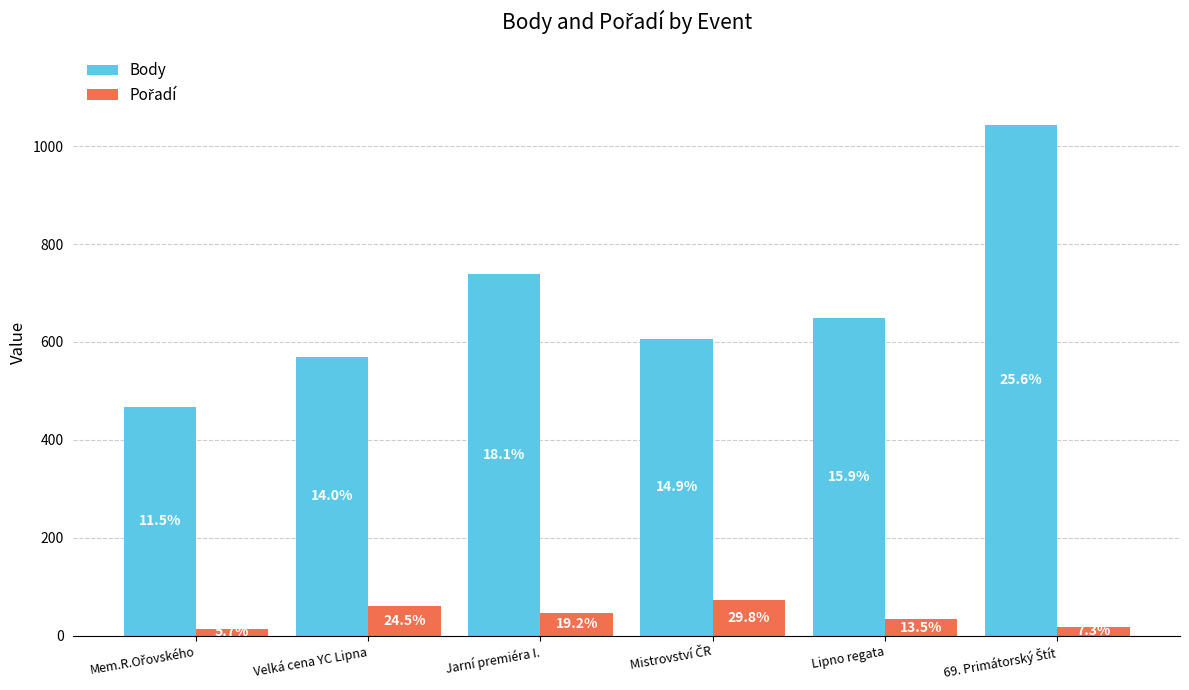

How many bars are there in each group?

2